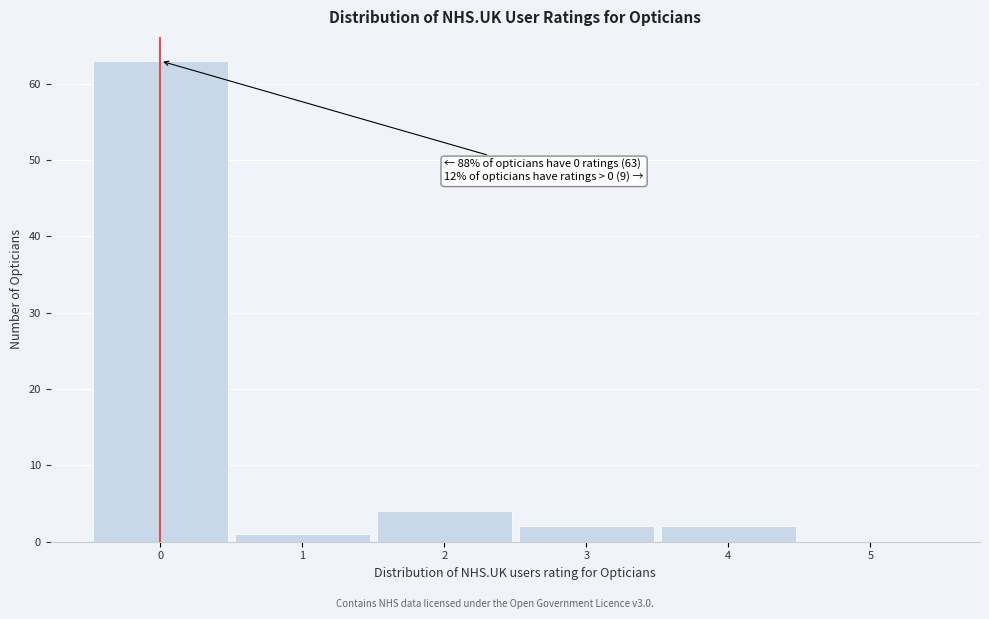

Over which range of the x-axis is the bar tallest?

-0.5 to 0.5